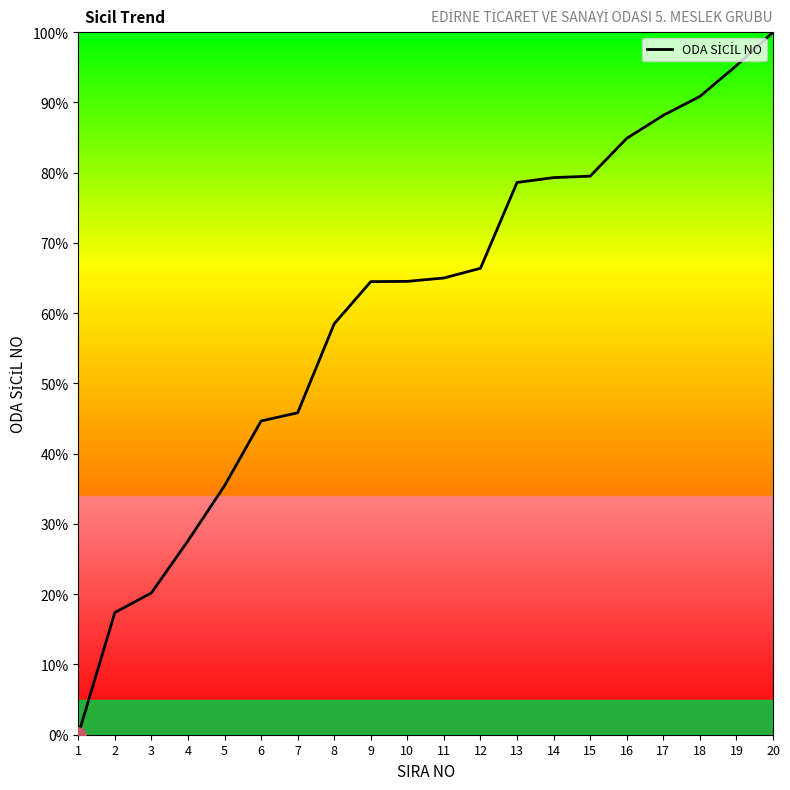

What is the change in value from 1 to 9?

+64.5